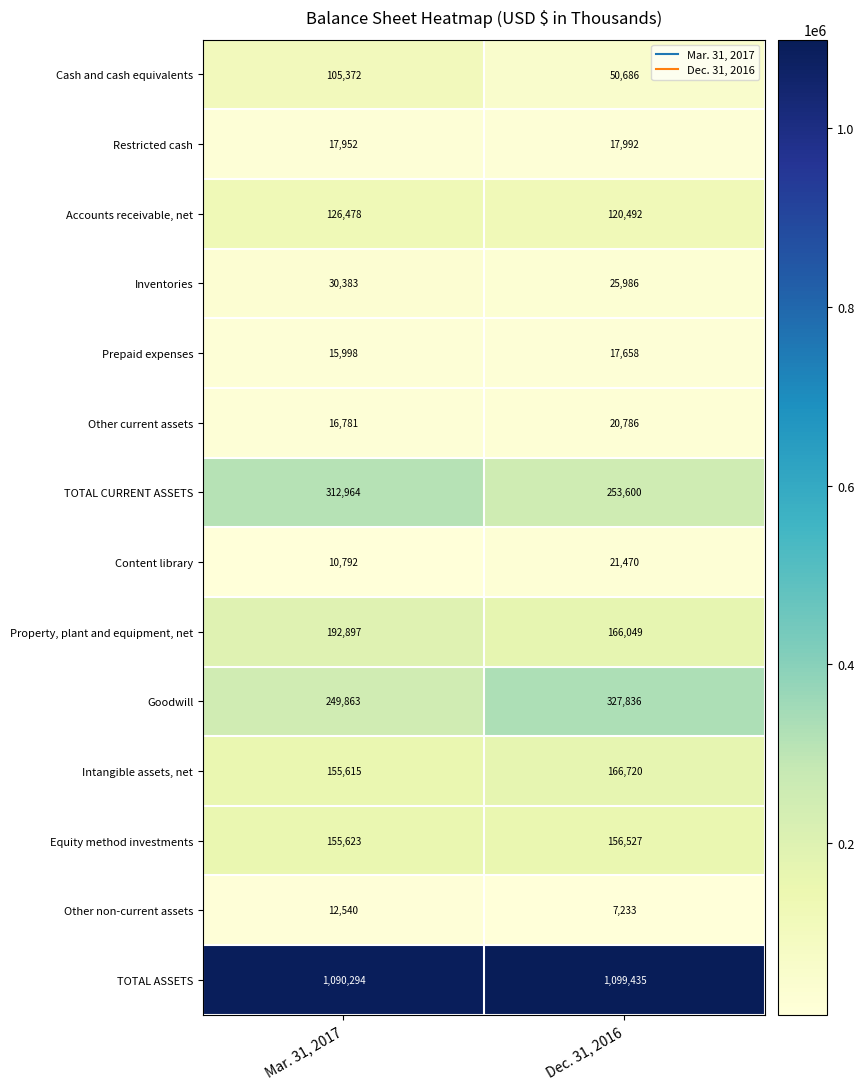

What is the minimum value shown in the chart?

7233